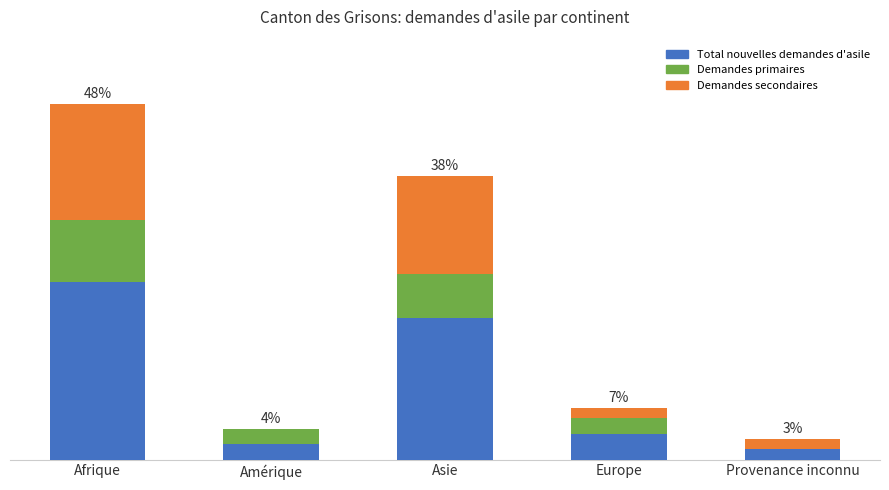

Is it true that Demandes primaires equals 11 at Provenance inconnu?

False